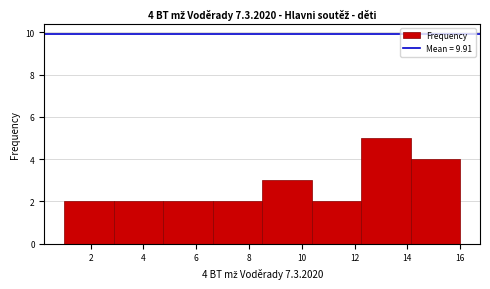

Which range on the x-axis has the tallest bar?

12.2 to 14.2